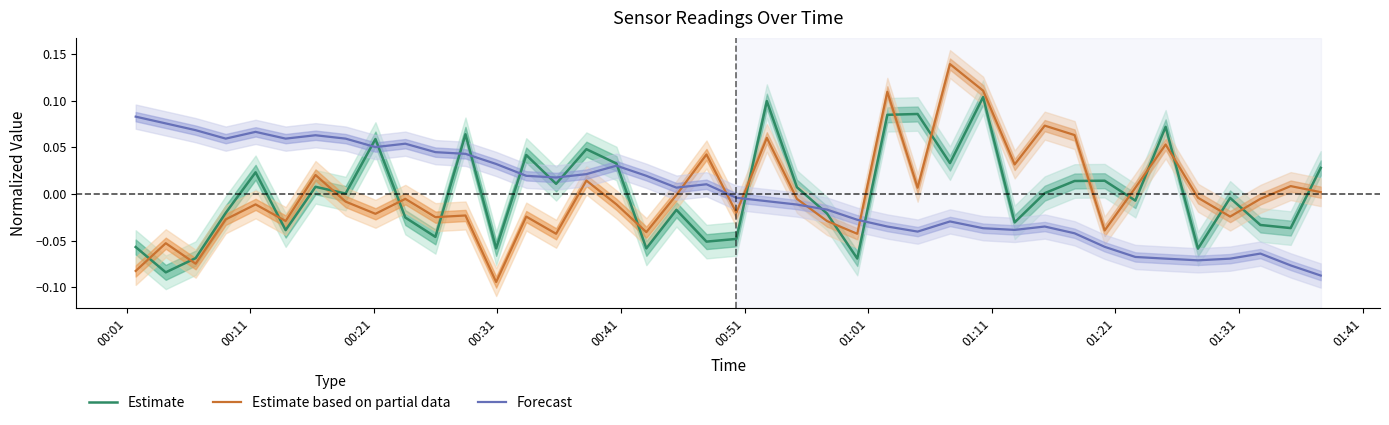

True or false: Forecast and Estimate based on partial data cross at least once.

True